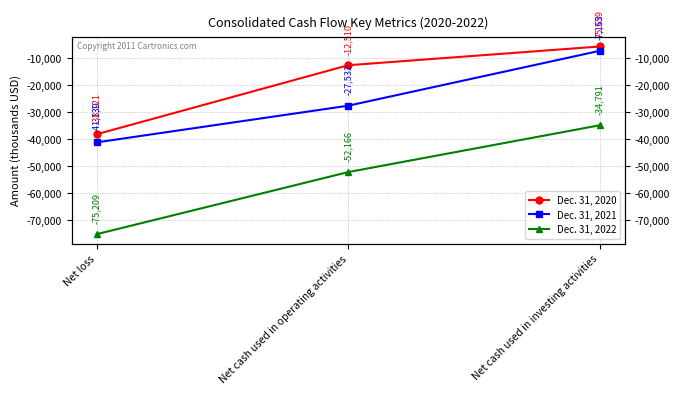

At which category does the chart reach its minimum across all series?

Net loss